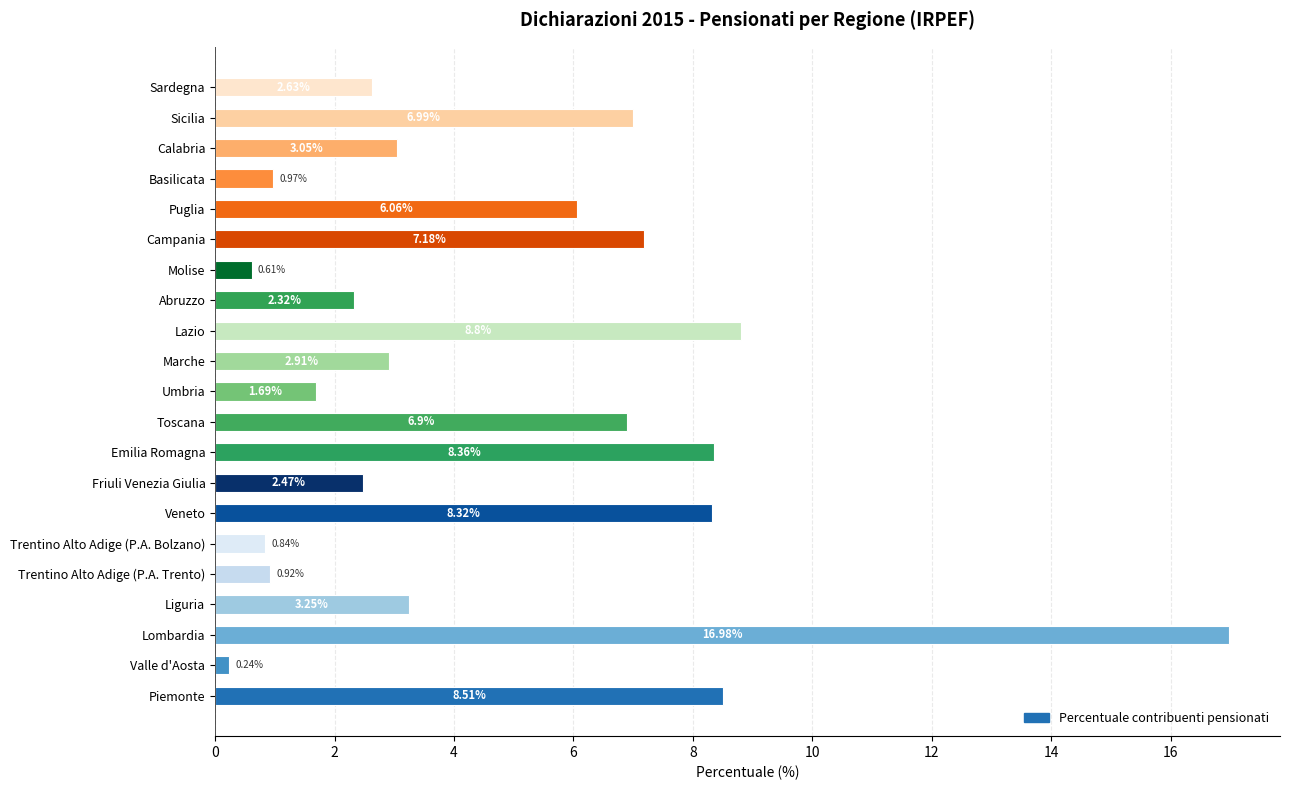

Which category has the highest value across all series?

Lombardia